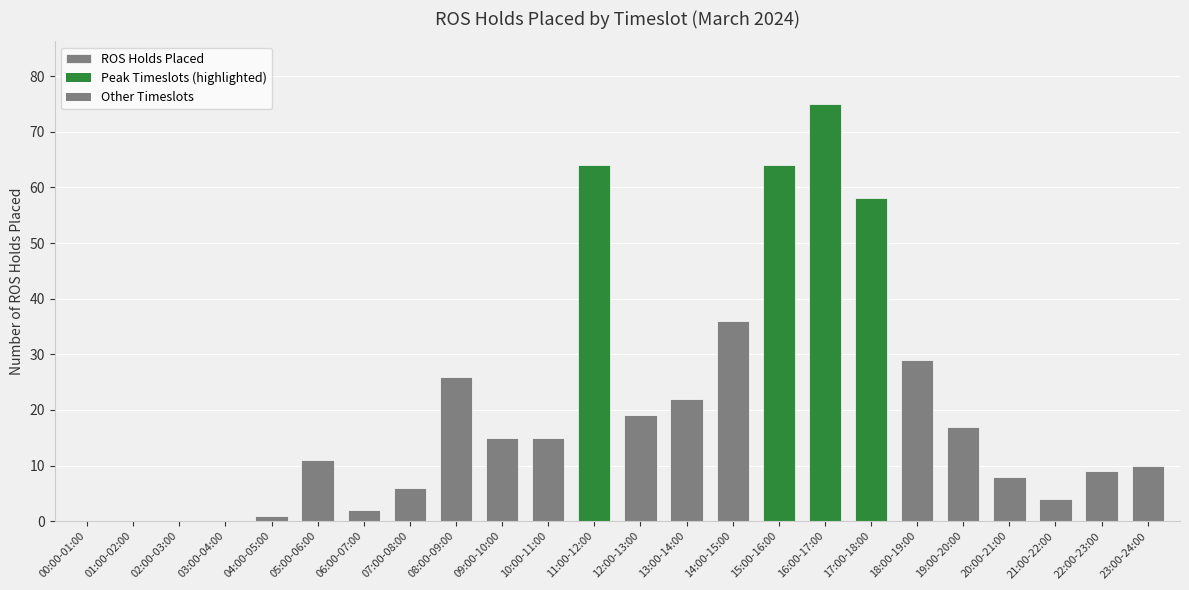

How many series are shown in this chart?

1